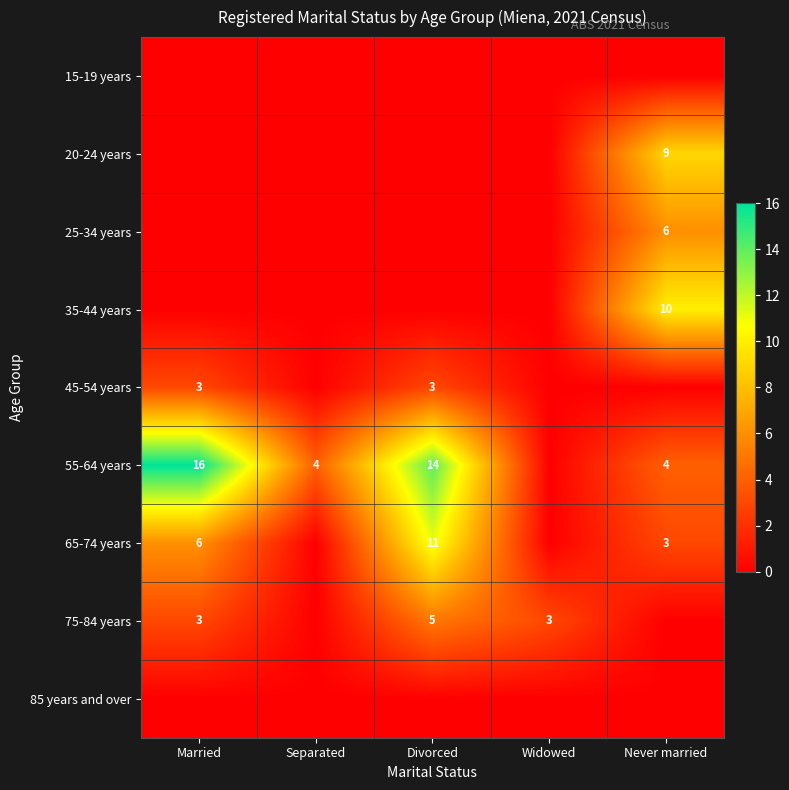

What is the difference between the 55-64 years values at Married and Separated?

12